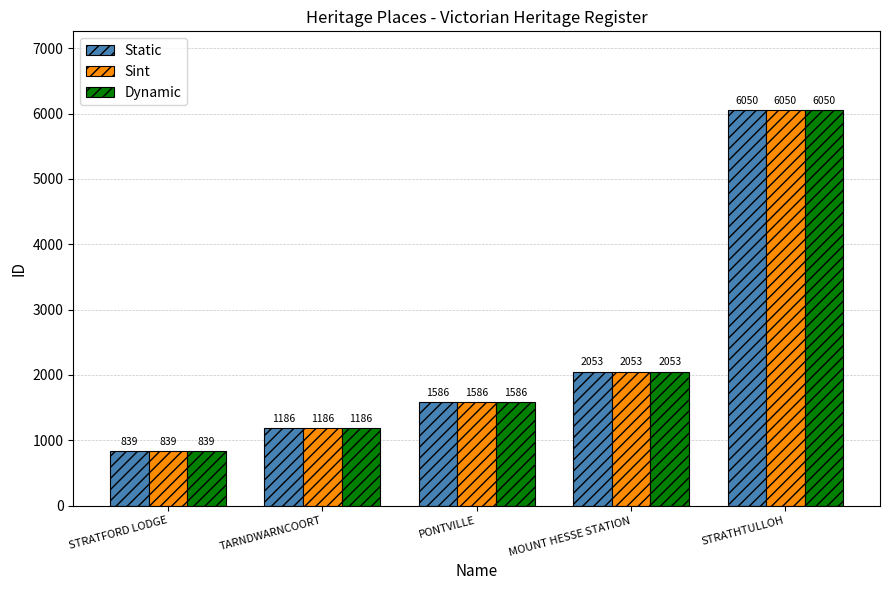

What is the sum of the Sint values at TARNDWARNCOORT and STRATFORD LODGE?

2025